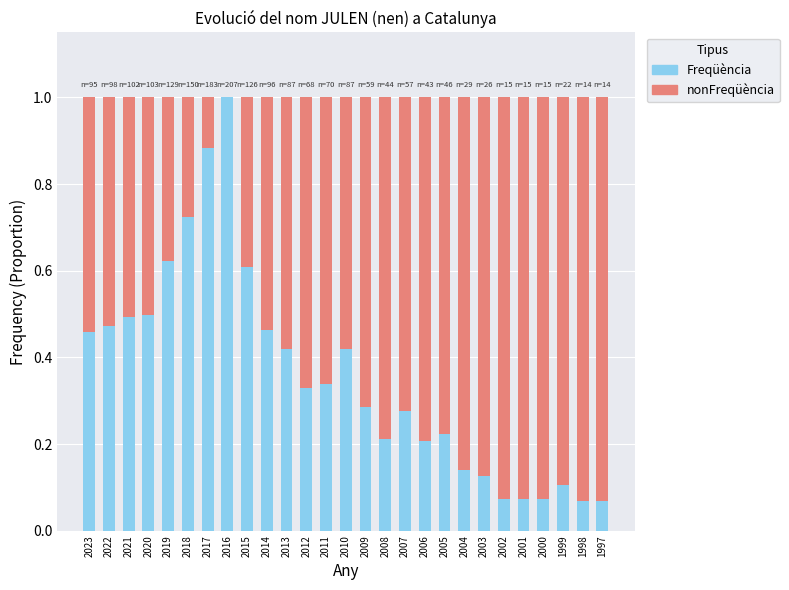

Which category has the highest value in the Freqüència series?

2016